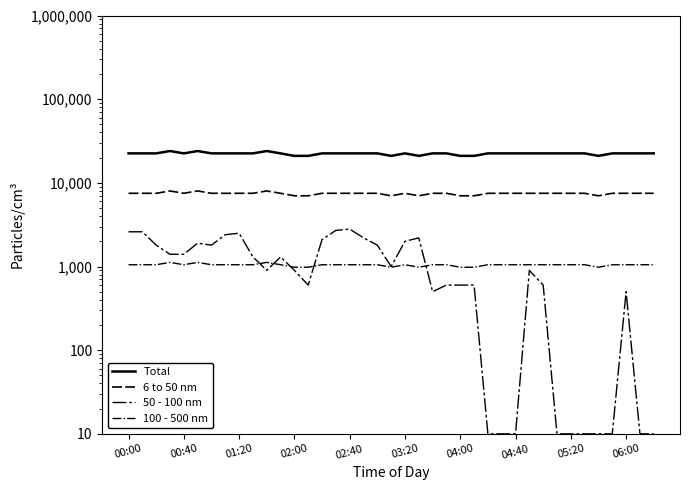

What position from the right is 15?

24